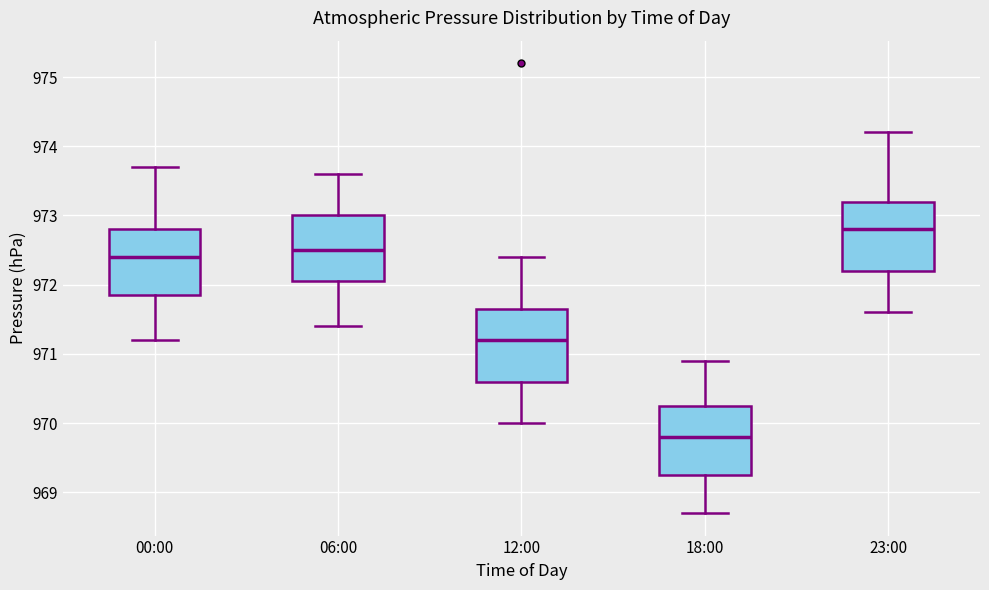

Which box's median line is the highest?

23:00